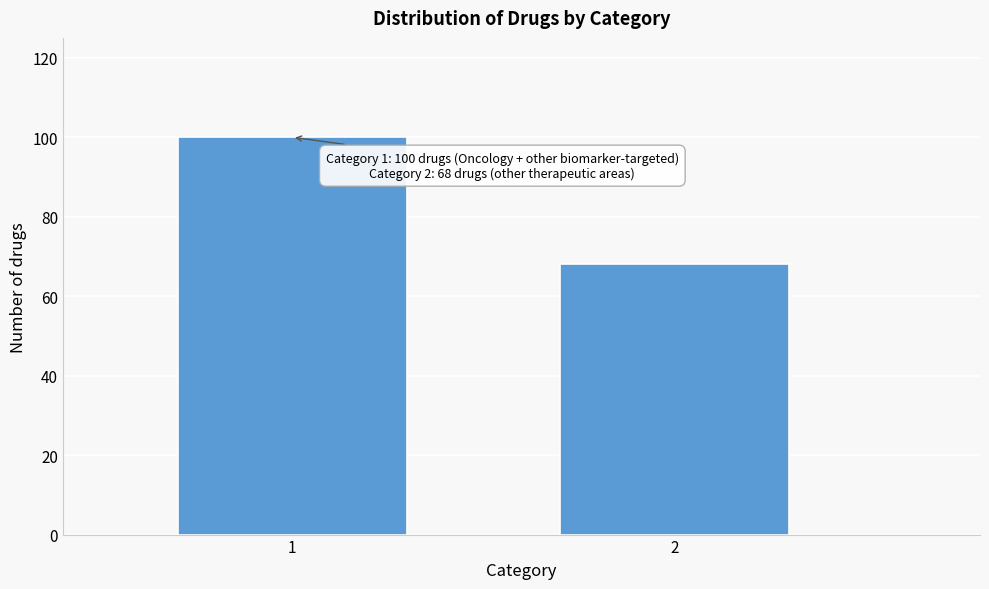

Reading right to left, list all the values displayed in this chart.

2=68	1=100